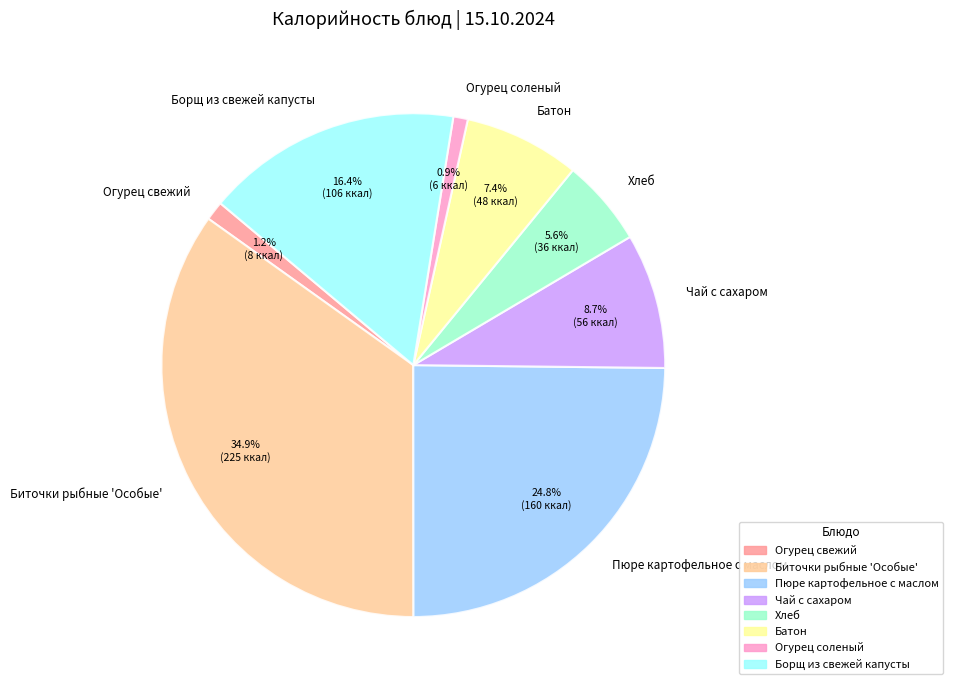

Between Борщ из свежей капусты and Пюре картофельное с маслом, which is larger?

Пюре картофельное с маслом